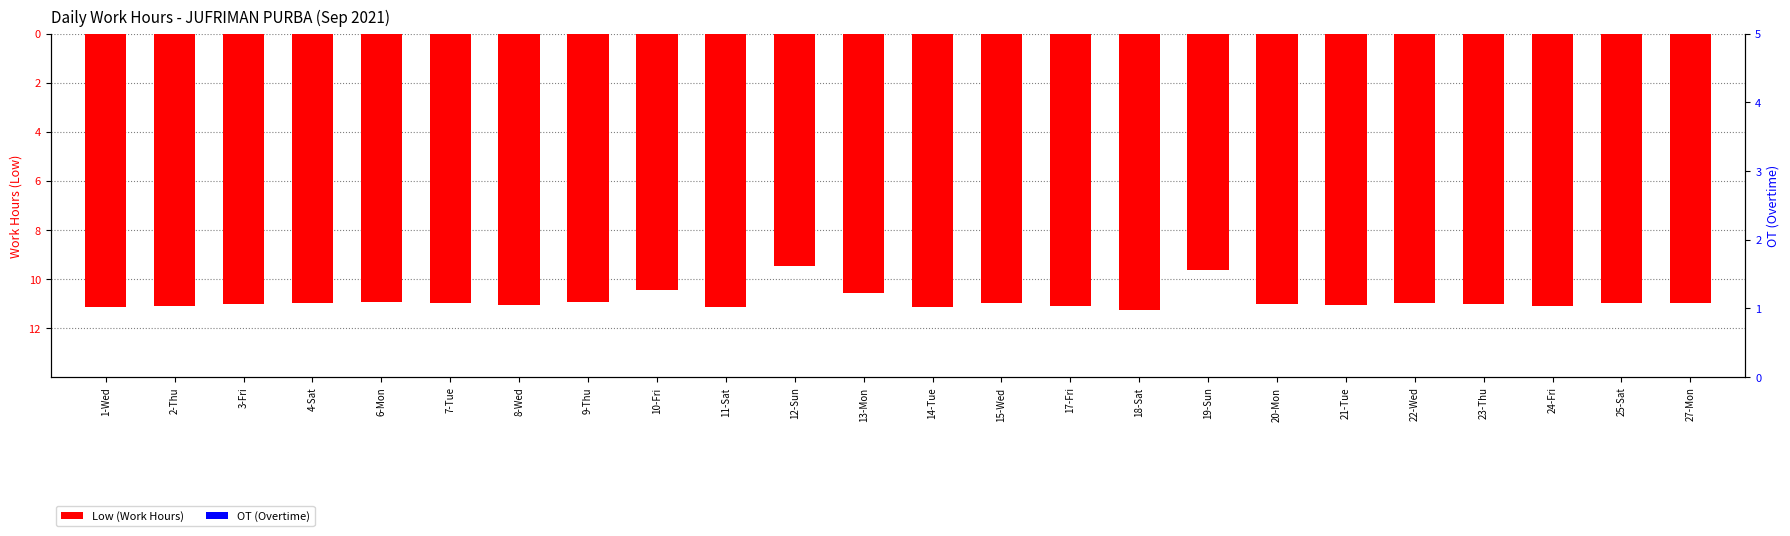

What is the approximate value of Low (Work Hours) at 23-Thu?

-11.0